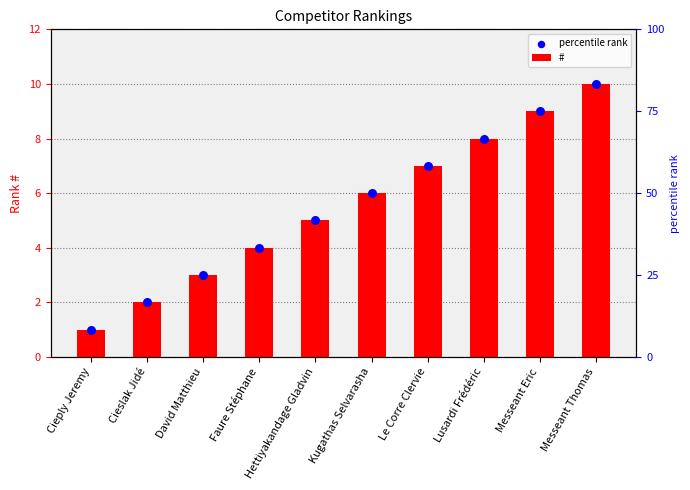

Which series reaches the maximum Y coordinate?

#